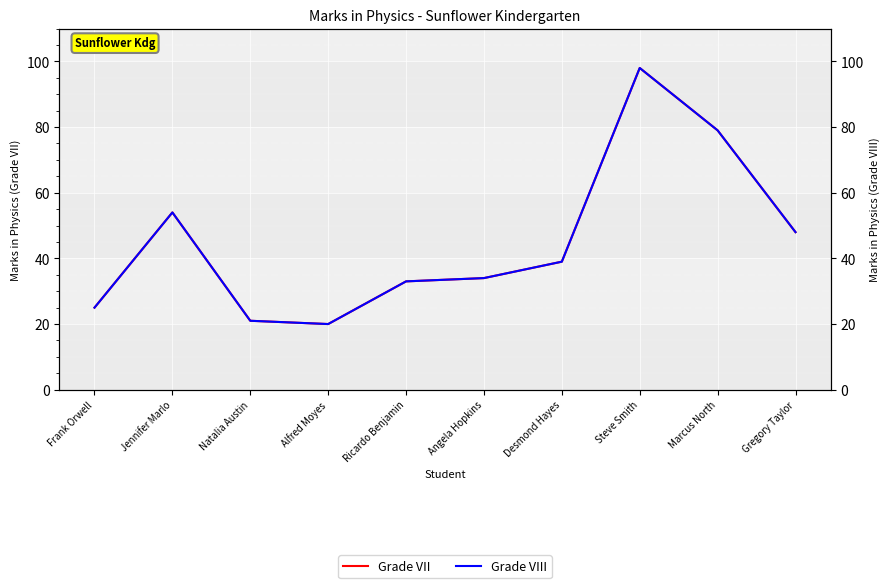

What is the sum of the Grade VII values at Alfred Moyes and Steve Smith?

118